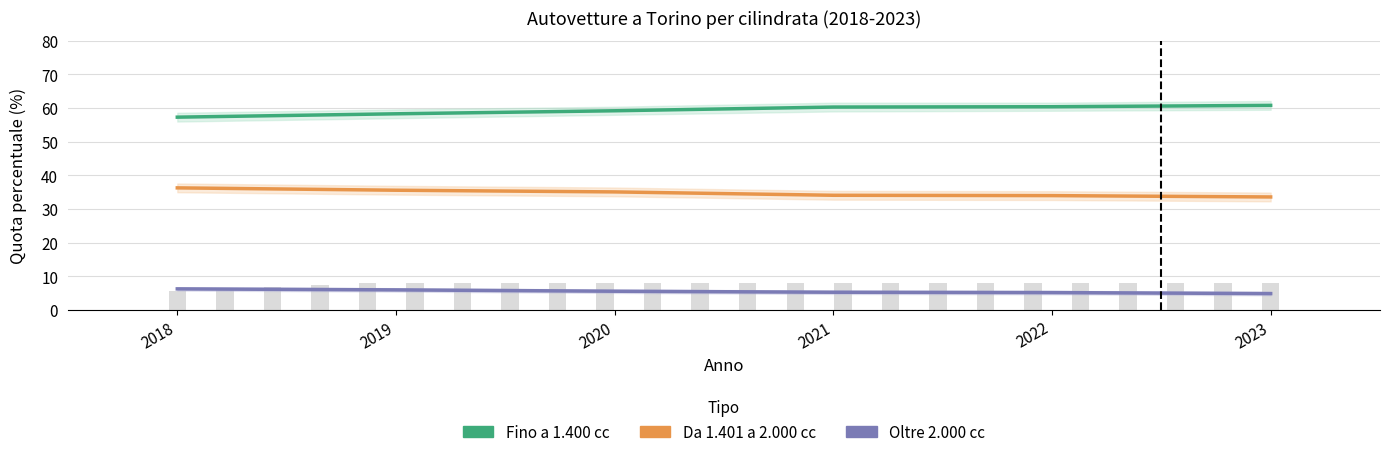

Reading left to right, transcribe all the data shown in this chart.

Fino a 1.400 cc: 2018=57.3	2019=58.3	2020=59.2	2021=60.3	2022=60.4	2023=60.8
Da 1.401 a 2.000 cc: 2018=36.3	2019=35.6	2020=35.1	2021=34.1	2022=34.0	2023=33.6
Oltre 2.000 cc: 2018=6.3	2019=6.0	2020=5.6	2021=5.3	2022=5.2	2023=4.9